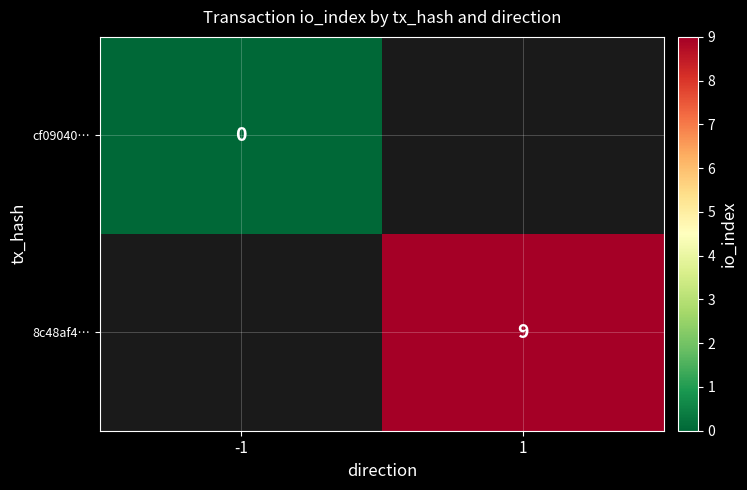

Count the number of data series in this chart.

2